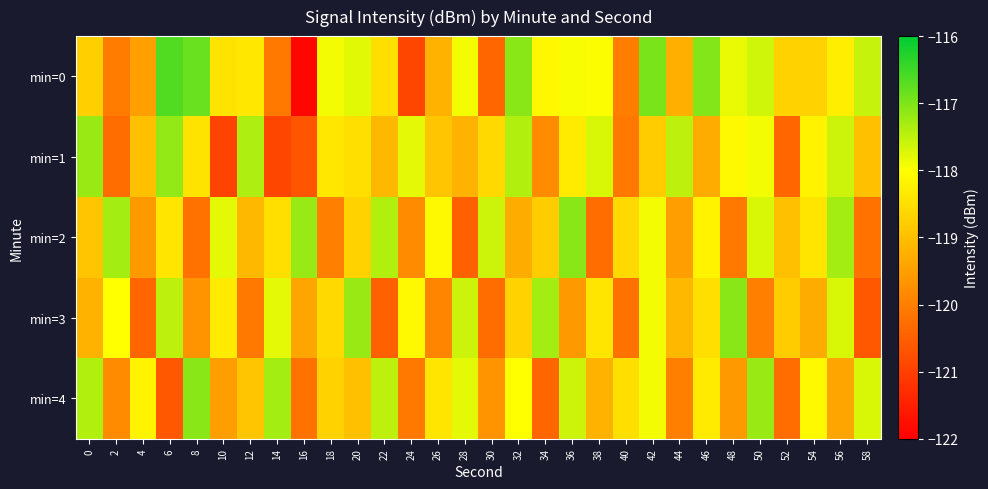

At which category is the sum across all series the highest?

42